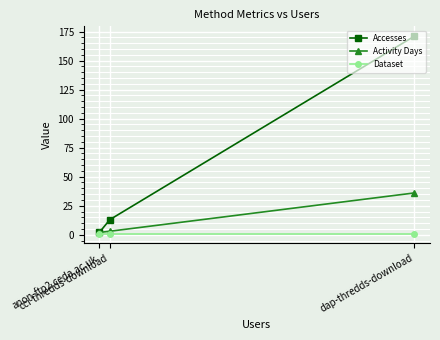

Between dap-thredds-download and anon-ftp2.ceda.ac.uk, which is larger?

dap-thredds-download